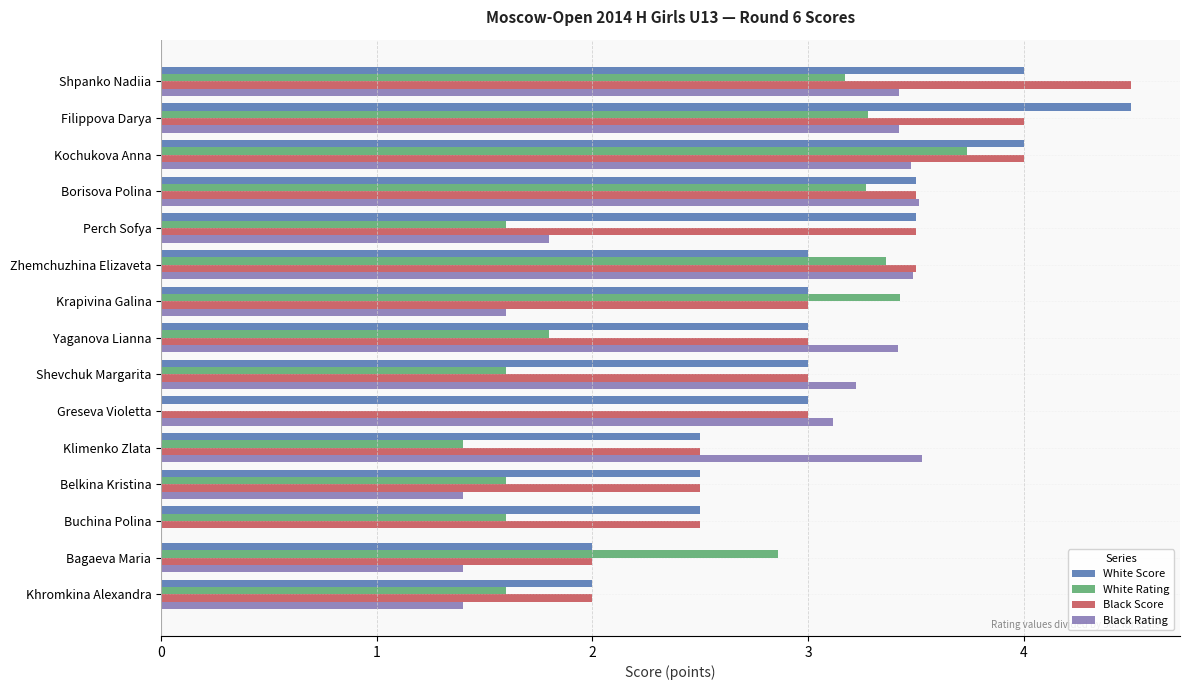

What is the highest value of the Black Score series?

4.5